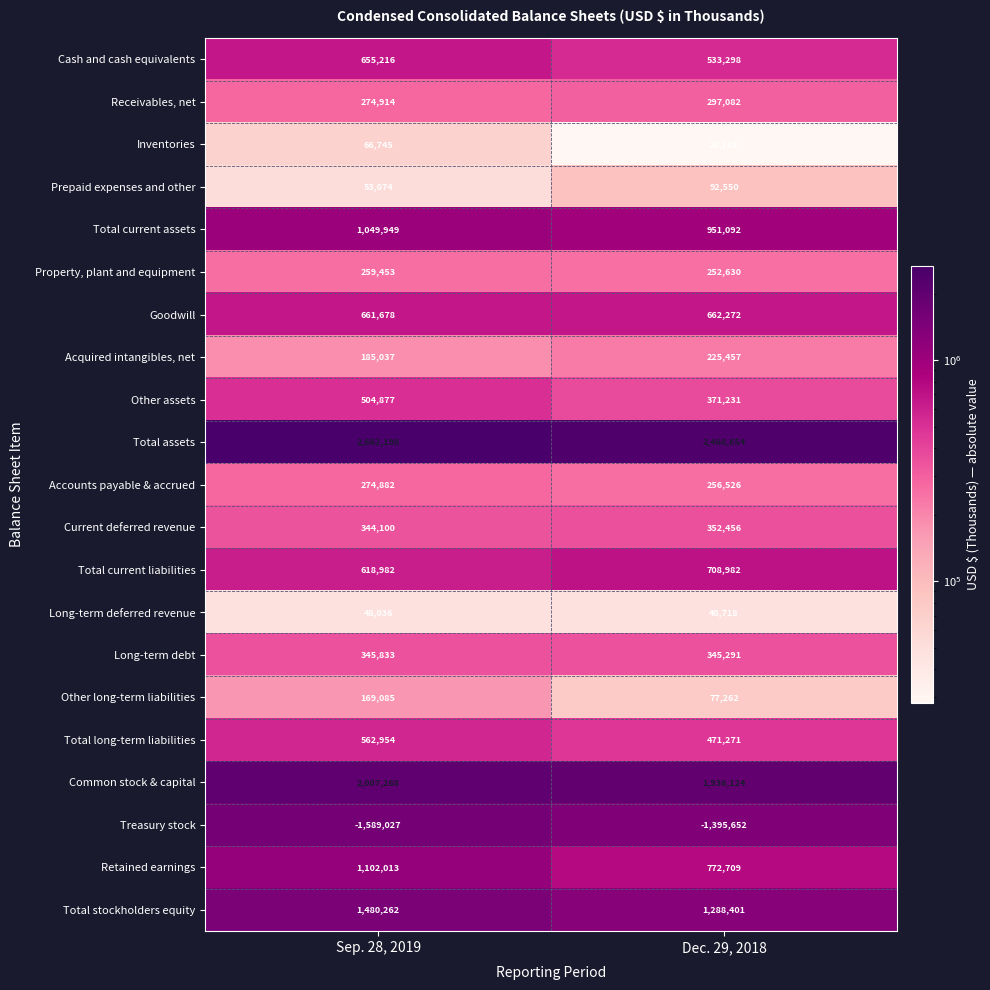

What is the sum of all Retained earnings values?

1874722